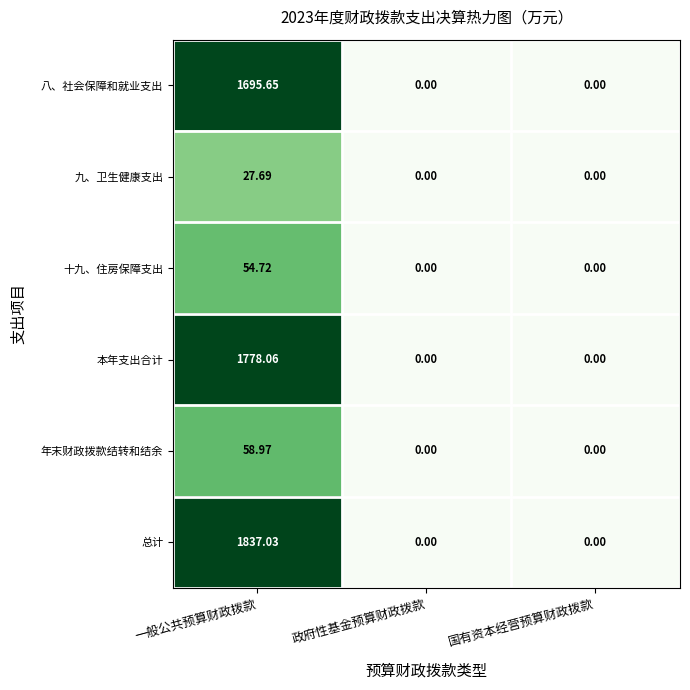

List the series in order of their peak value, lowest first.

九、卫生健康支出, 十九、住房保障支出, 年末财政拨款结转和结余, 八、社会保障和就业支出, 本年支出合计, 总计